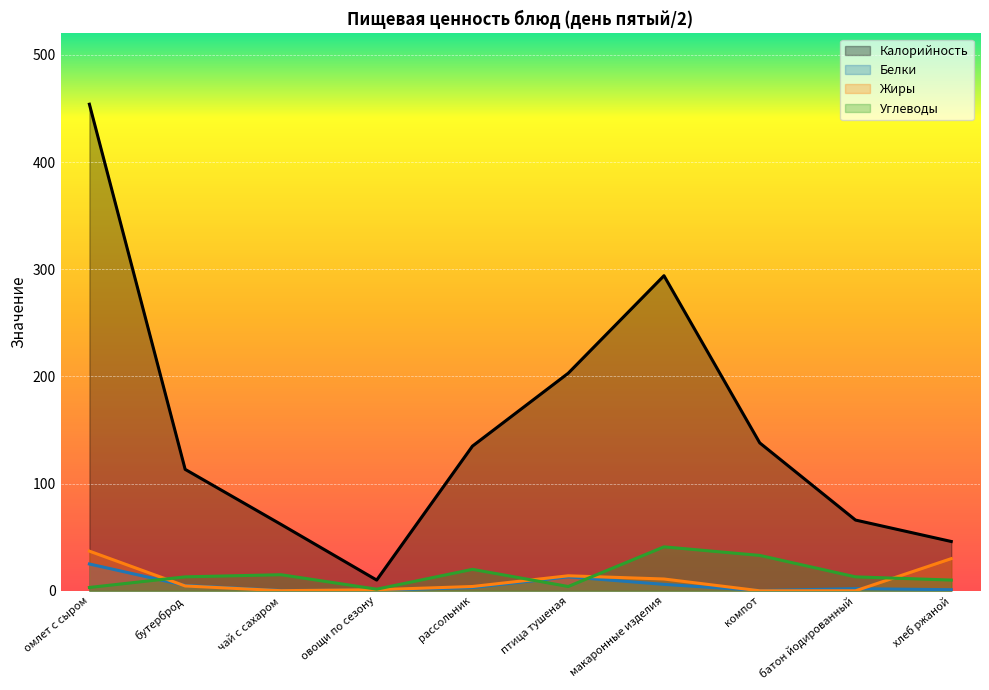

Which series has the largest total across all categories?

Калорийность